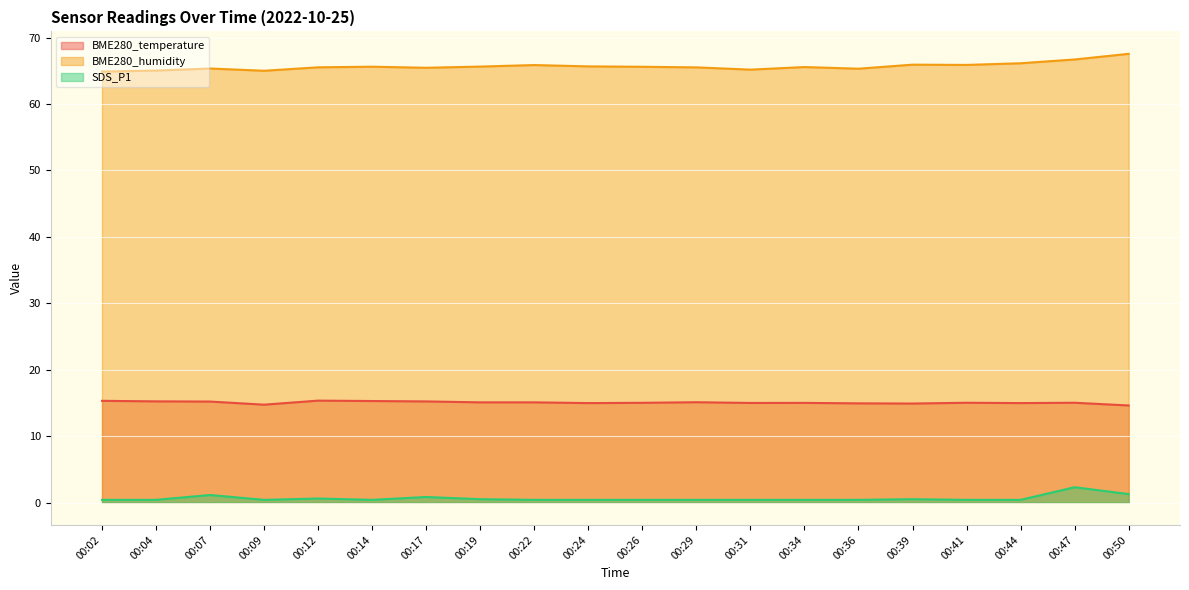

Count the number of data series in this chart.

3